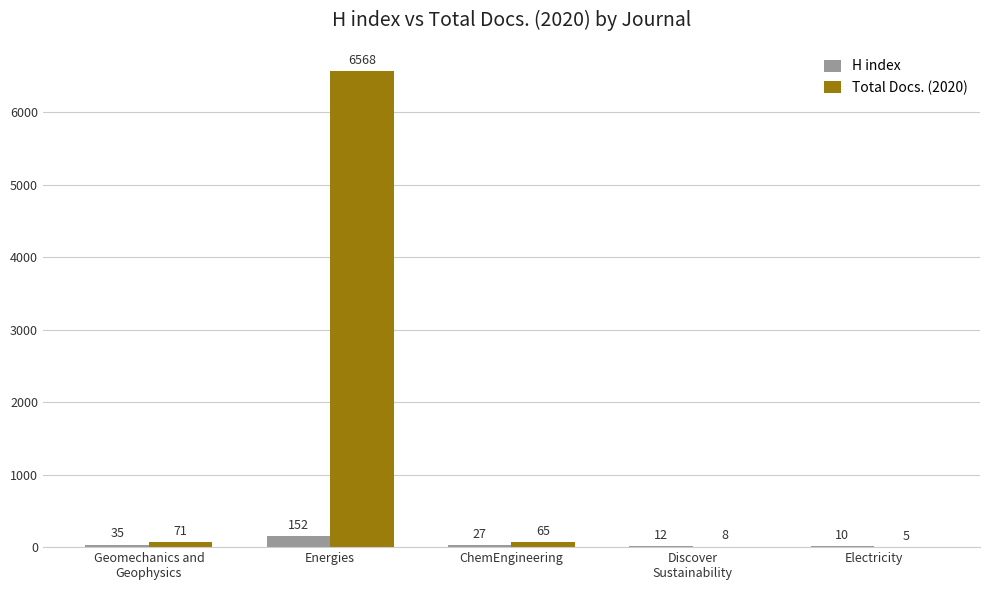

What is the sum of all H index values?

236